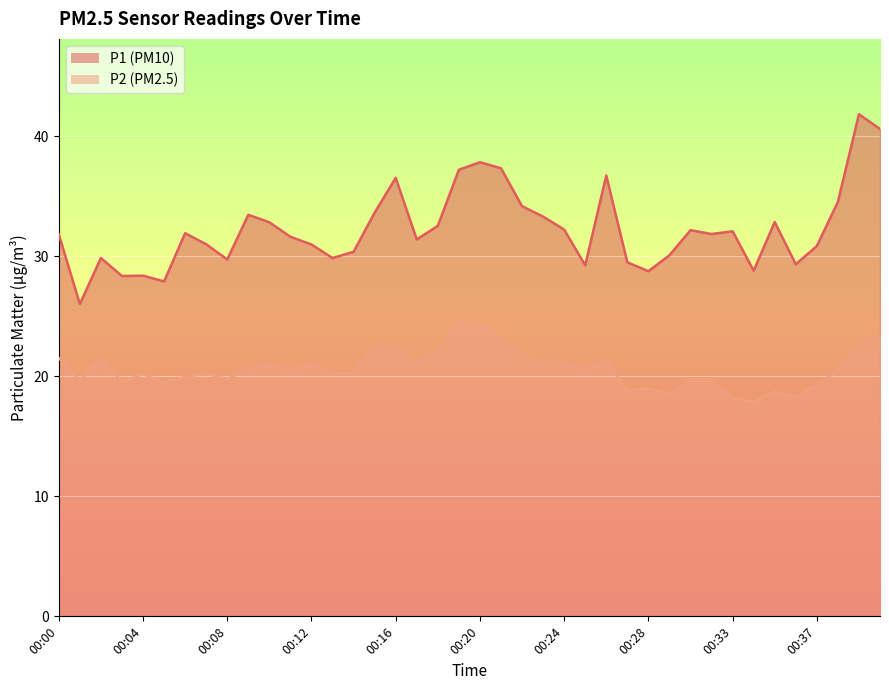

True or false: P2 and P1 cross at least once.

False